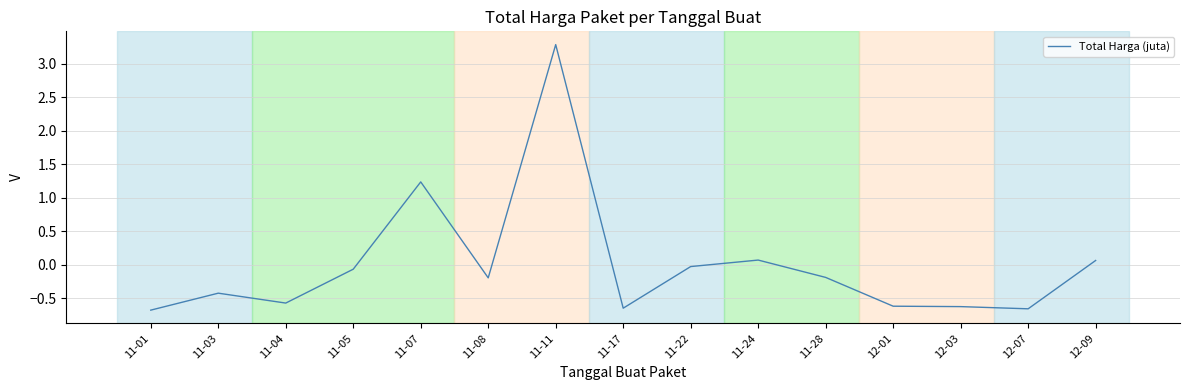

Which label corresponds to the largest value in the chart?

11-11